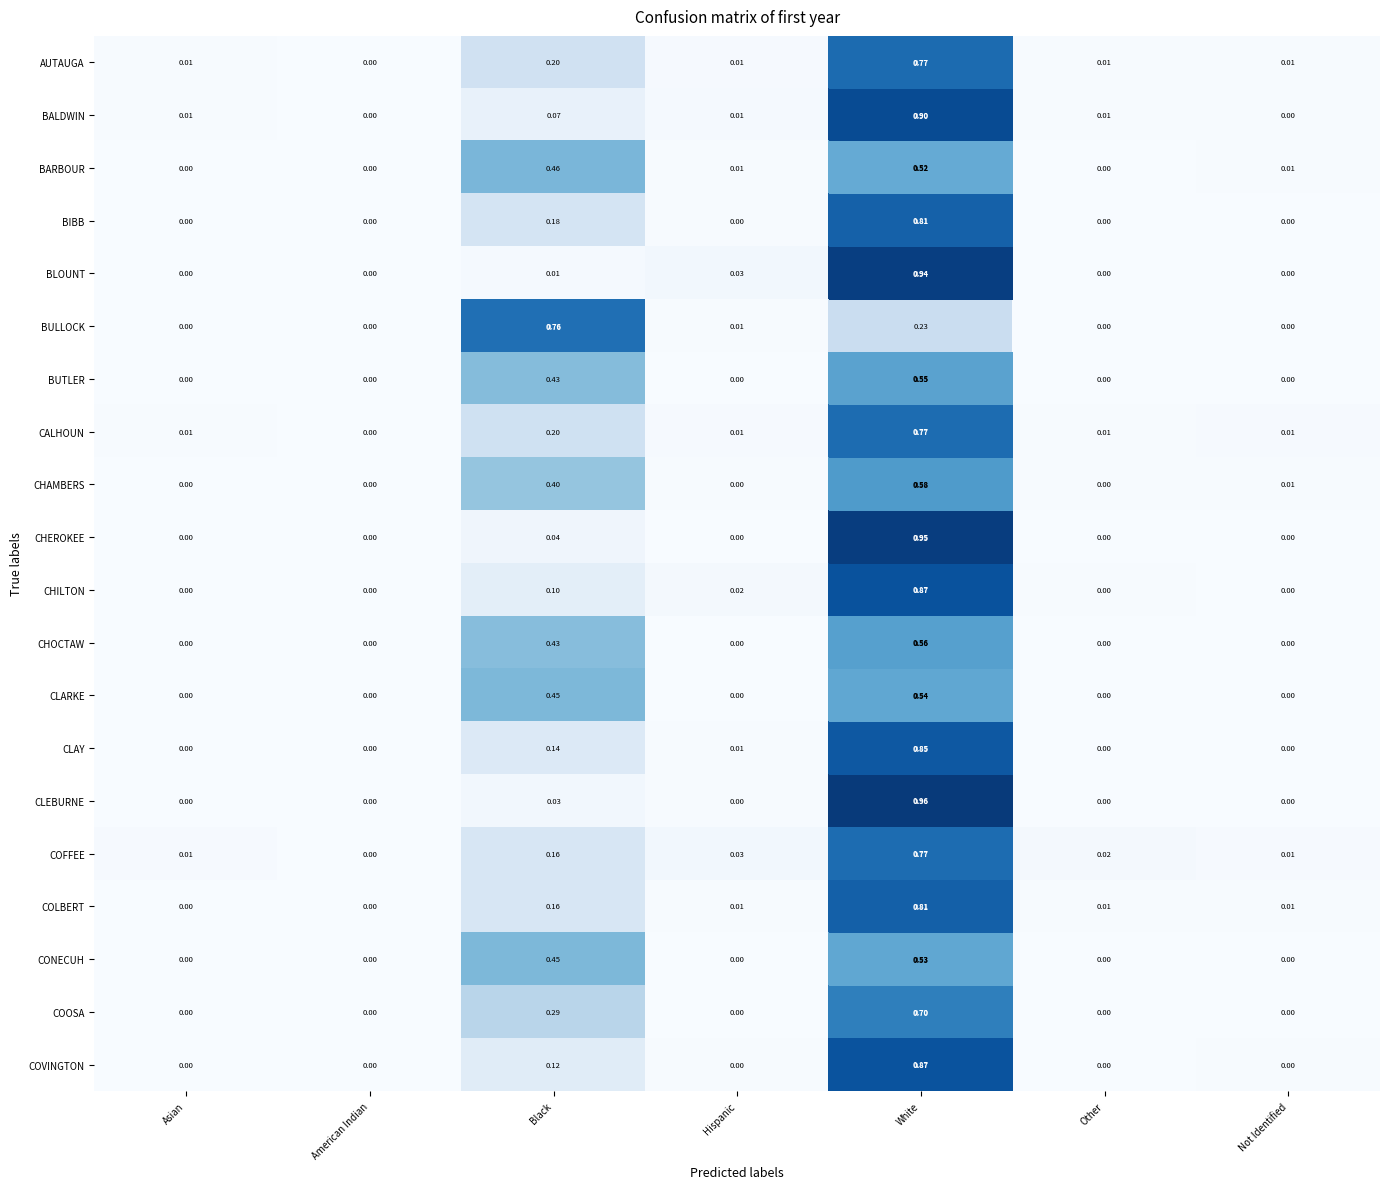

Is the value of BULLOCK at Not Identified greater than the value of CHAMBERS at White?

No